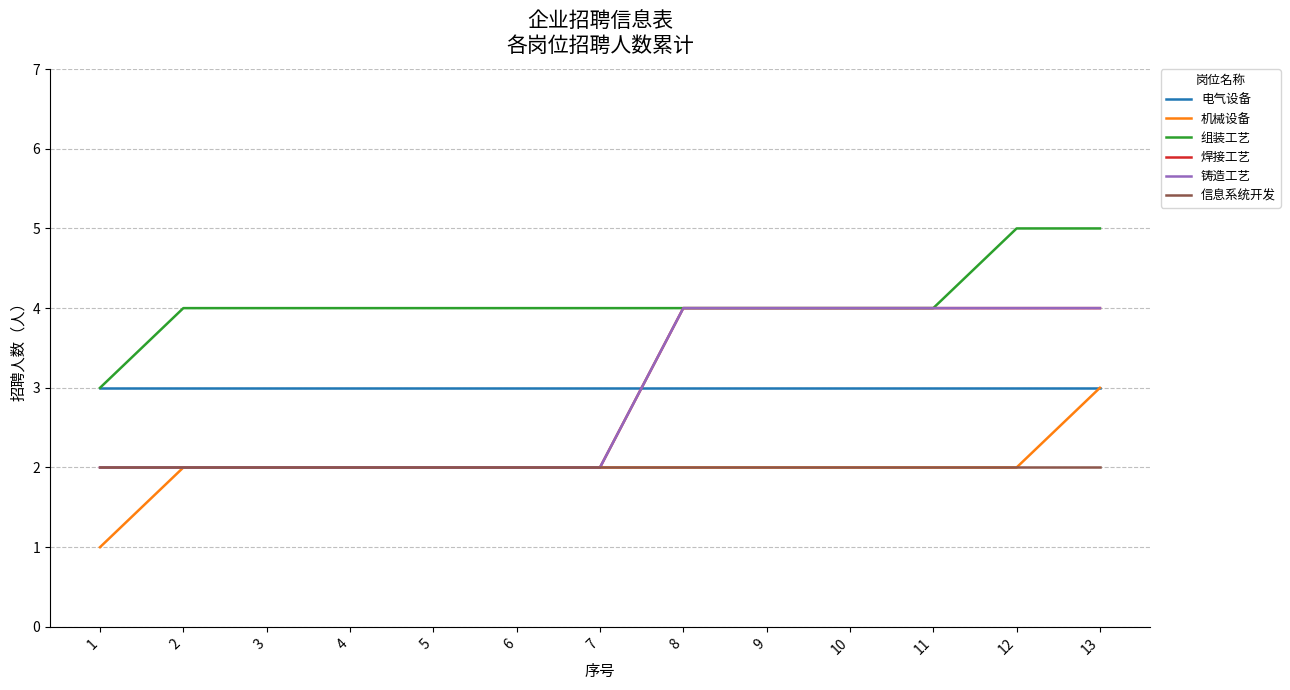

True or false: 信息系统开发 and 机械设备 cross at least once.

False